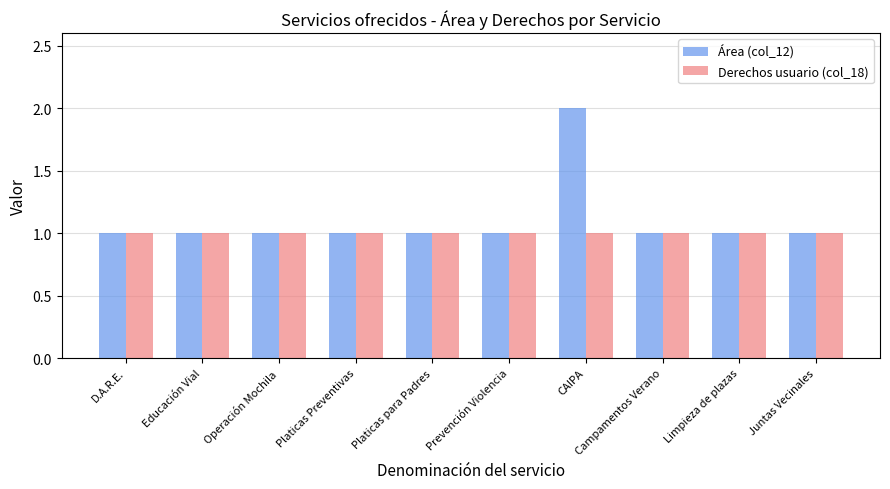

What is the difference between the maximum and minimum values in the Área (col_12) series?

1